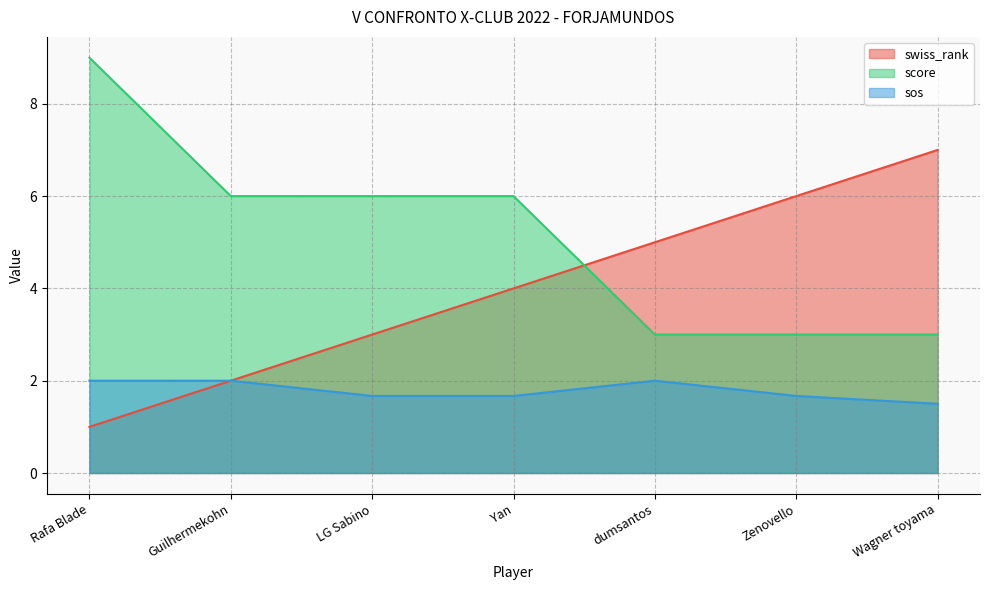

Is it true that score equals 2.8 at Guilhermekohn?

False